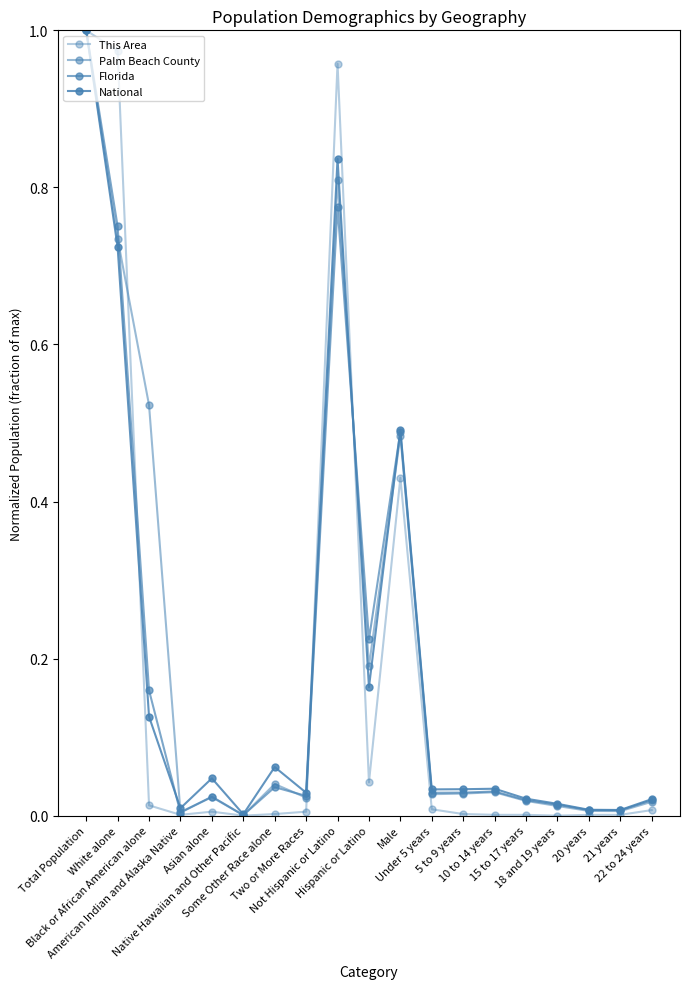

What is the total value across all series at Not Hispanic or Latino?

3.4